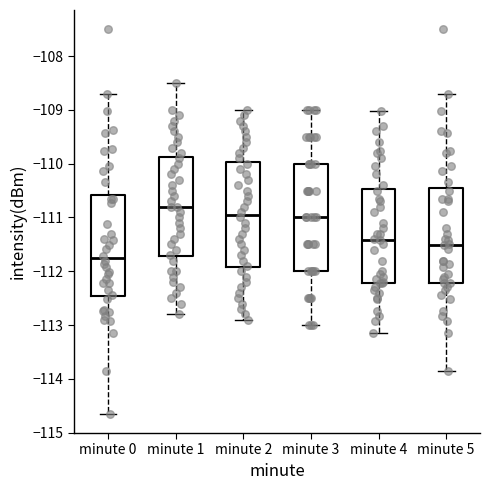

Reading left to right, read every box against the y-axis: the position of its median line, the range the box covers, and the ends of its whiskers. The values are not printed on the chart, so give them approximately, as read against the axis.

minute 0: median -111.8, box -112.5 to -110.6, whiskers -114.6 to -108.7
minute 1: median -110.8, box -111.7 to -109.9, whiskers -112.8 to -108.5
minute 2: median -110.9, box -111.9 to -110.0, whiskers -112.9 to -109.0
minute 3: median -111.0, box -112.0 to -110.0, whiskers -113.0 to -109.0
minute 4: median -111.4, box -112.2 to -110.5, whiskers -113.1 to -109.0
minute 5: median -111.5, box -112.2 to -110.5, whiskers -113.9 to -108.7